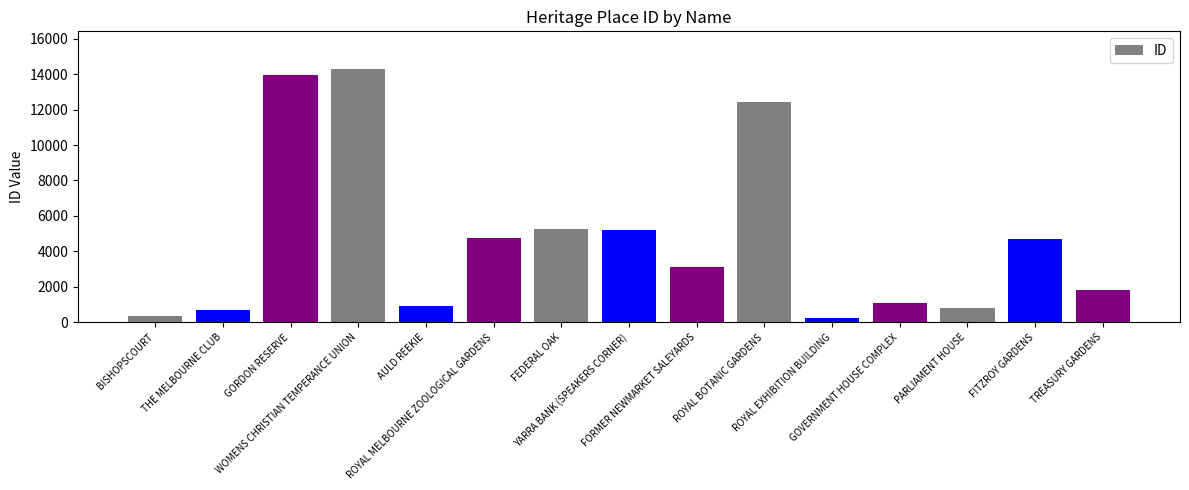

True or false: the data shows 12407 at ROYAL BOTANIC GARDENS.

True